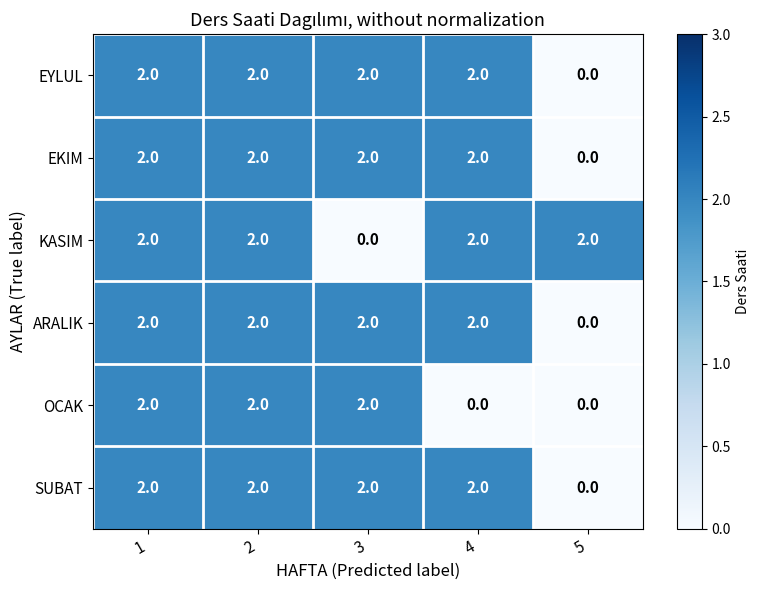

What is the total value across all series at 4?

10